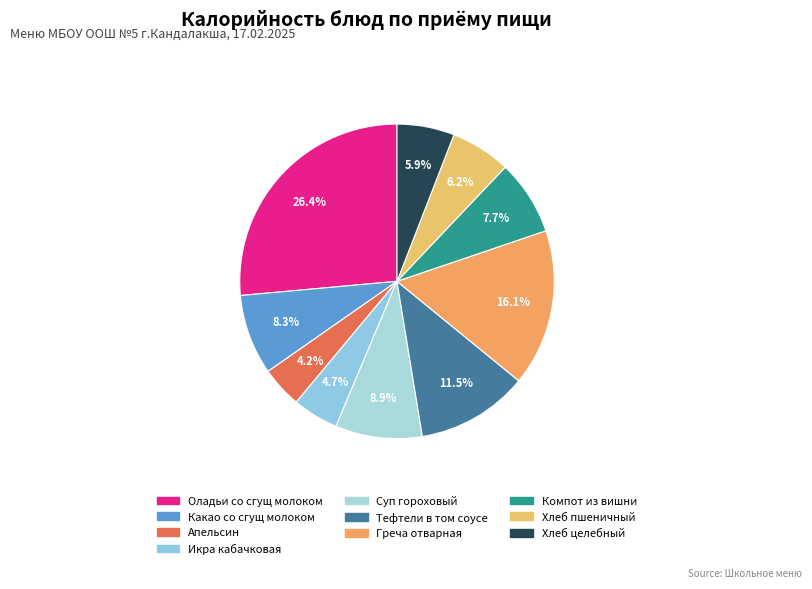

Is there a majority slice in this chart?

No